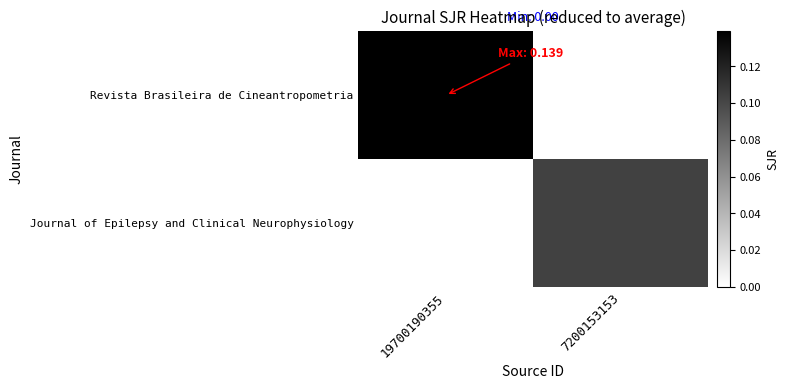

Between 19700190355 and 7200153153, which series saw the biggest shift?

Revista Brasileira de Cineantropometria